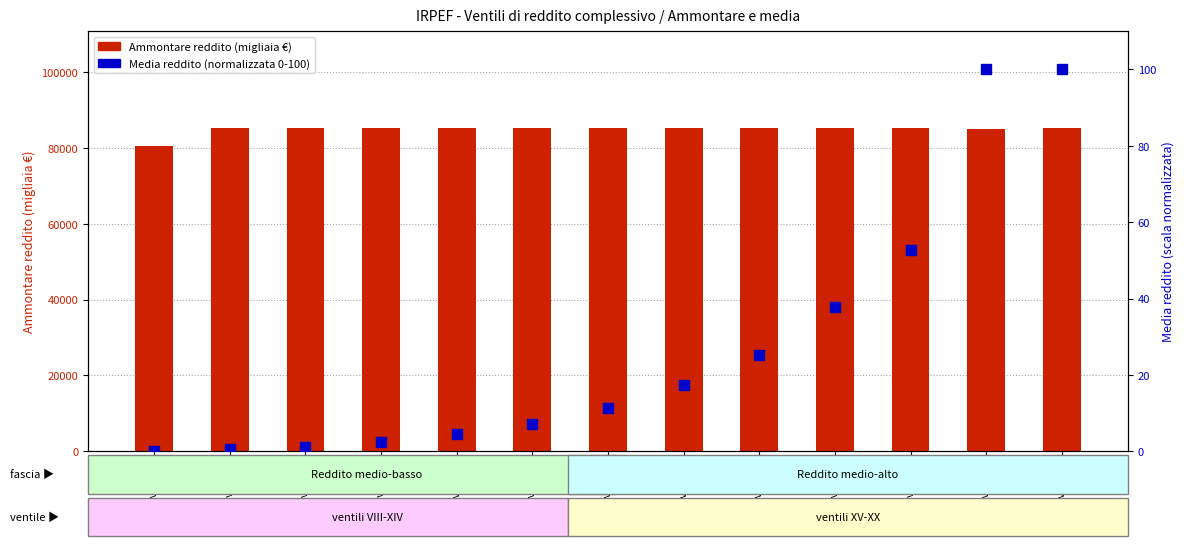

At which label does Ammontare reddito (migliaia €) first exceed 85158?

IX ventile